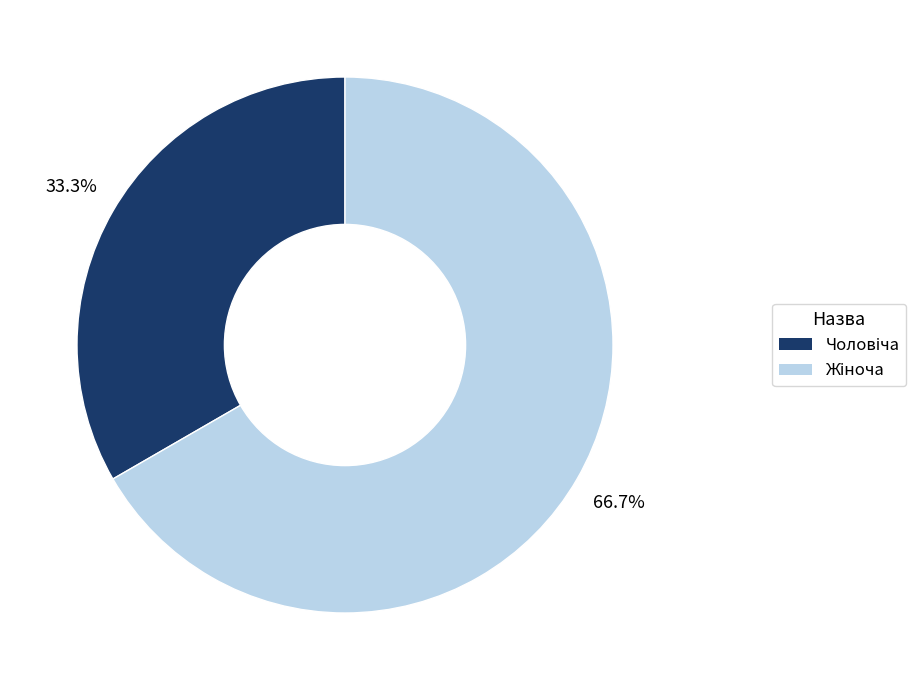

Does any single category account for the majority?

Yes